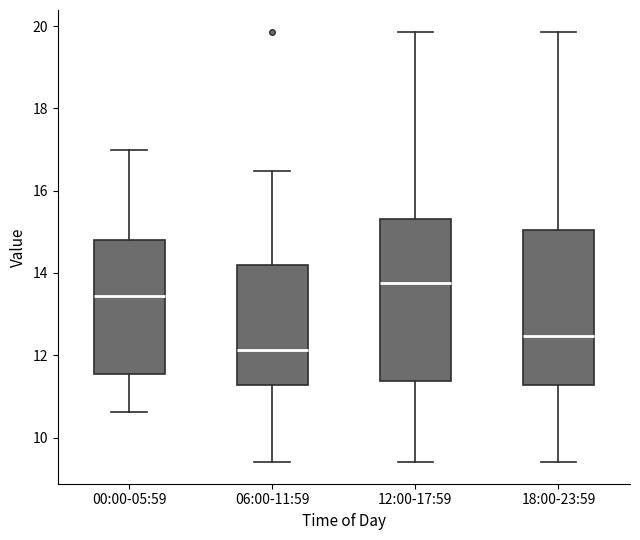

Where does the median line of the box for 06:00-11:59 sit on the y-axis? The values are not printed on the chart, so give them approximately, as read against the axis.

12.2